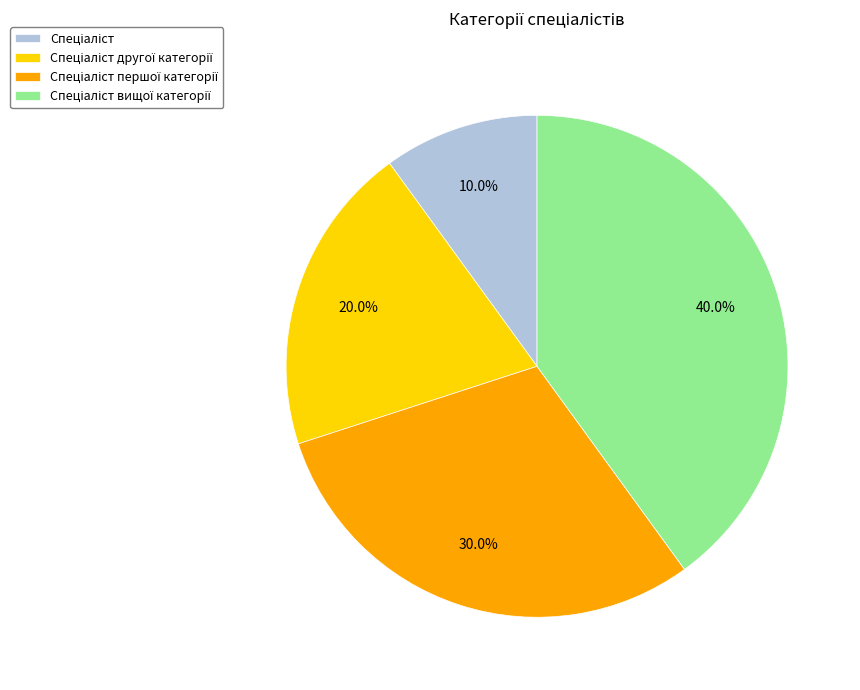

Does any single category account for the majority?

No